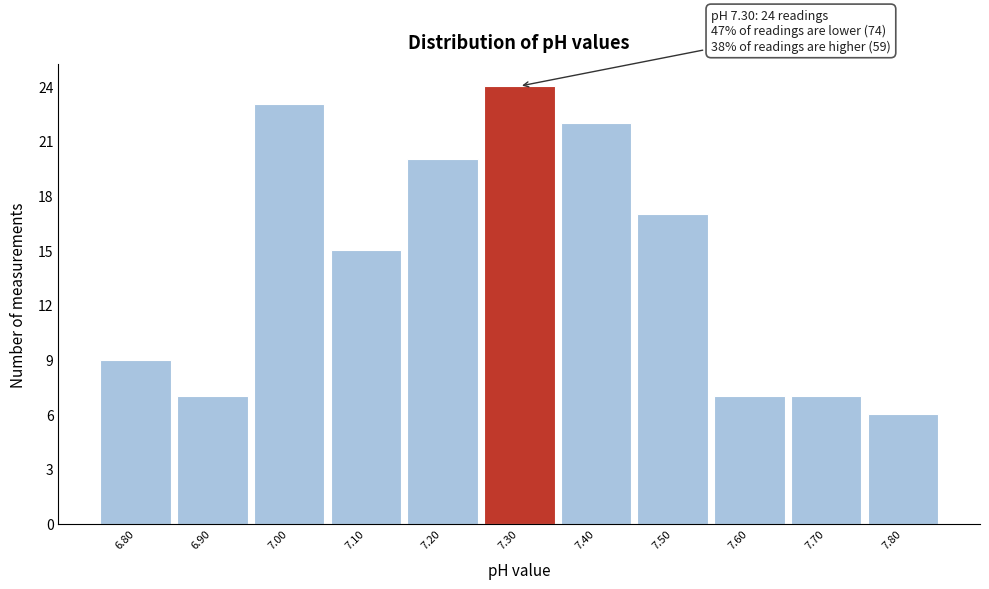

Over which range of the x-axis is the bar tallest?

7.25 to 7.35